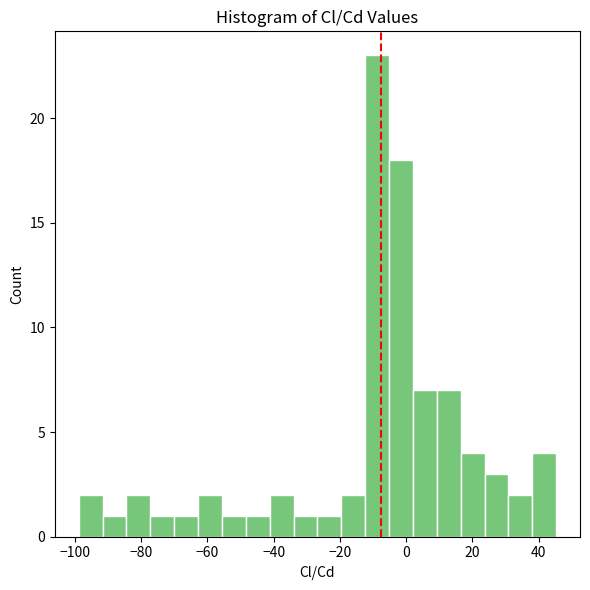

Around what value on the x-axis is the tallest bar? Give the approximate position of its centre, as read against the axis.

-8